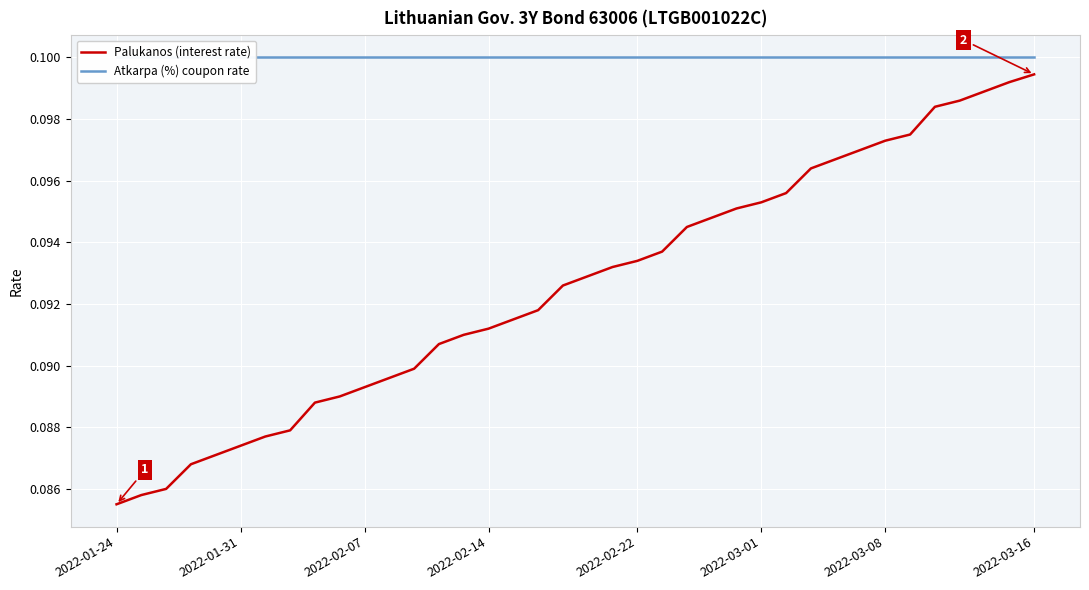

Reading left to right, transcribe all the data shown in this chart.

Palukanos (interest rate): 0.1	0.1	0.1	0.1	0.1	0.1	0.1	0.1	0.1	0.1	0.1	0.1	0.1	0.1	0.1	0.1	0.1	0.1	0.1	0.1	0.1	0.1	0.1	0.1	0.1	0.1	0.1	0.1	0.1	0.1	0.1	0.1	0.1	0.1	0.1	0.1	0.1	0.1
Atkarpa (%) coupon rate: 0.1	0.1	0.1	0.1	0.1	0.1	0.1	0.1	0.1	0.1	0.1	0.1	0.1	0.1	0.1	0.1	0.1	0.1	0.1	0.1	0.1	0.1	0.1	0.1	0.1	0.1	0.1	0.1	0.1	0.1	0.1	0.1	0.1	0.1	0.1	0.1	0.1	0.1